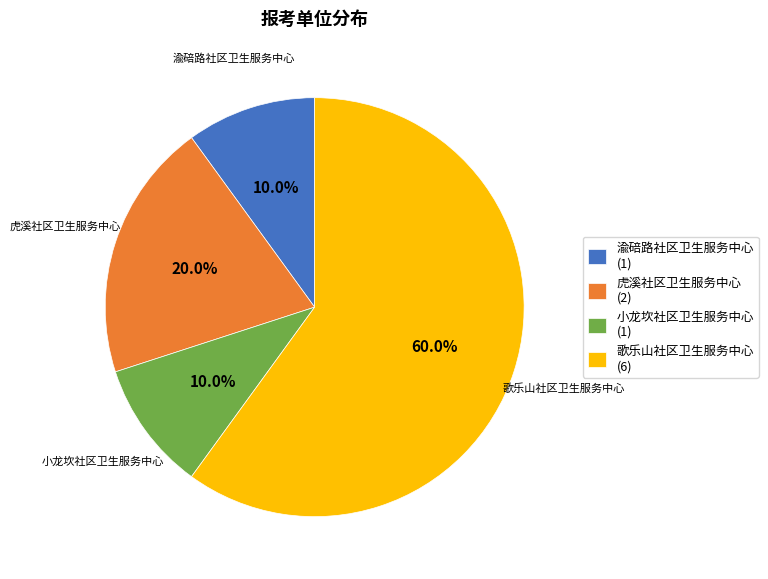

How many slices are in this pie chart?

4